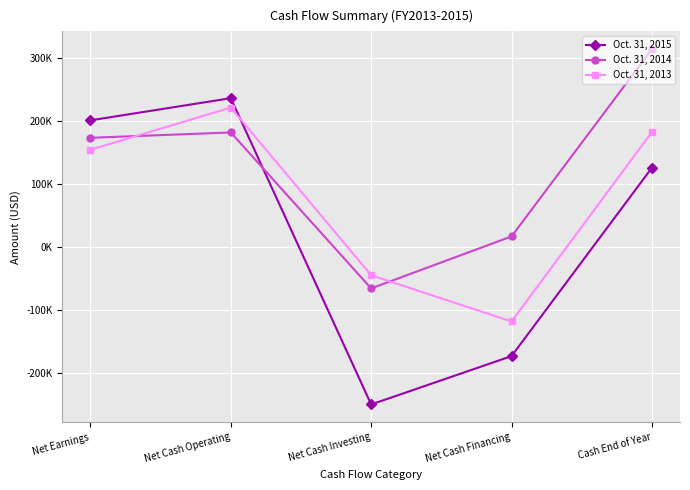

Where is the first local minimum for Oct. 31, 2013?

Net Cash Financing